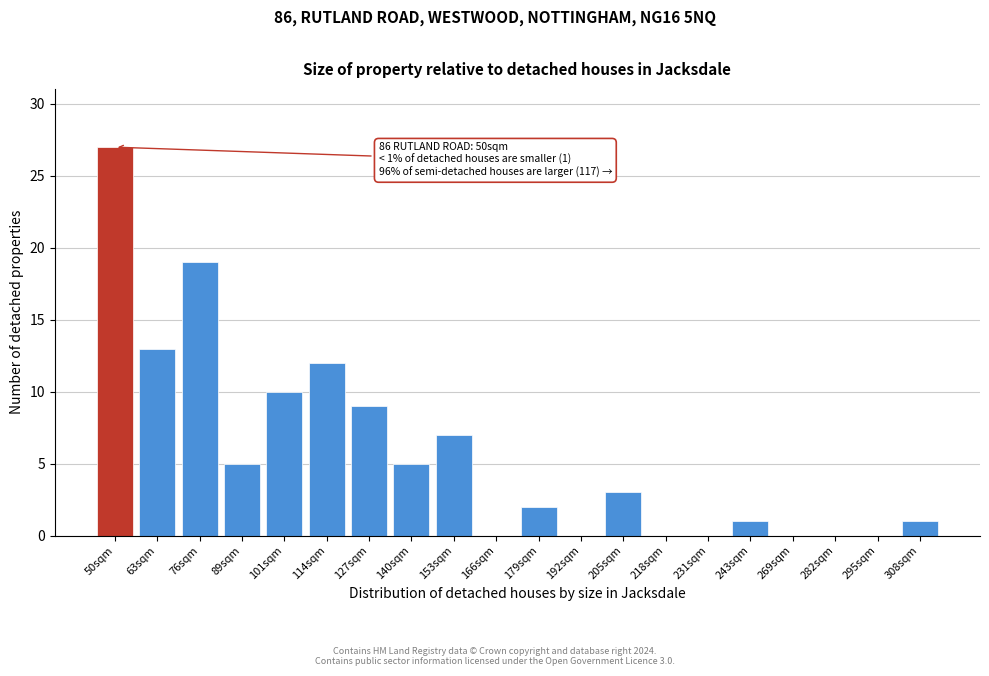

Reading left to right, list all the values displayed in this chart.

50sqm=27	63sqm=13	76sqm=19	89sqm=5	101sqm=10	114sqm=12	127sqm=9	140sqm=5	153sqm=7	166sqm=0	179sqm=2	192sqm=0	205sqm=3	218sqm=0	231sqm=0	243sqm=1	269sqm=0	282sqm=0	295sqm=0	308sqm=1